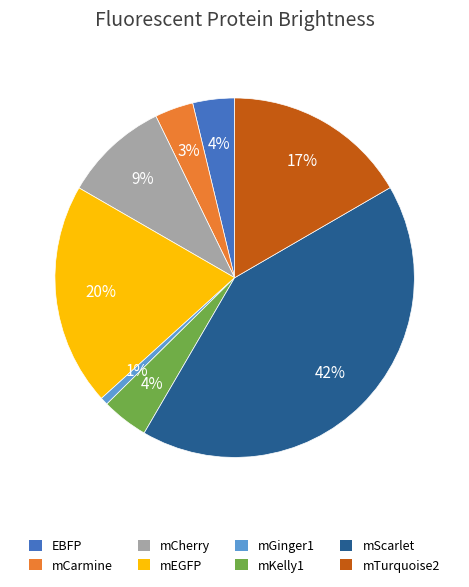

Is it true that mCarmine is 3% of the pie?

True